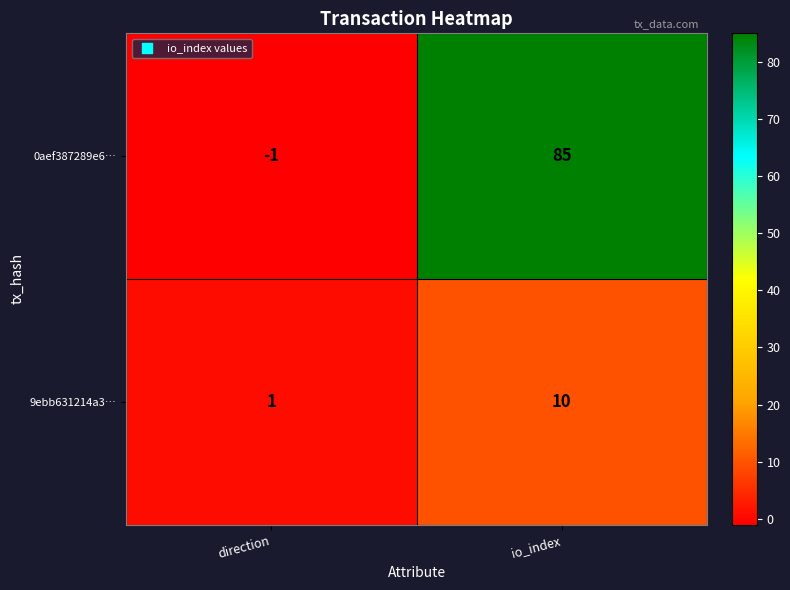

Is it true that 0aef387289e6… equals 0 at direction?

False